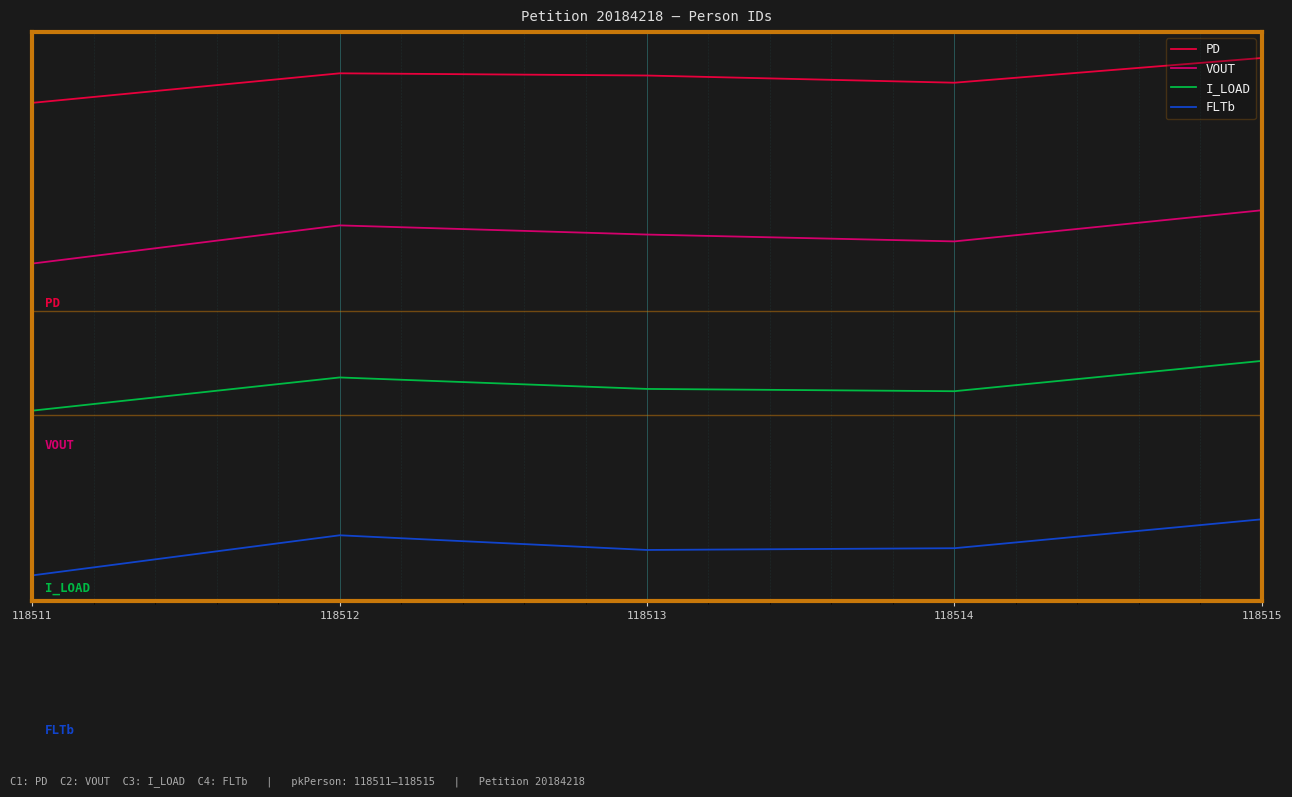

What are all the series names shown in the legend?

PD, VOUT, I_LOAD, FLTb